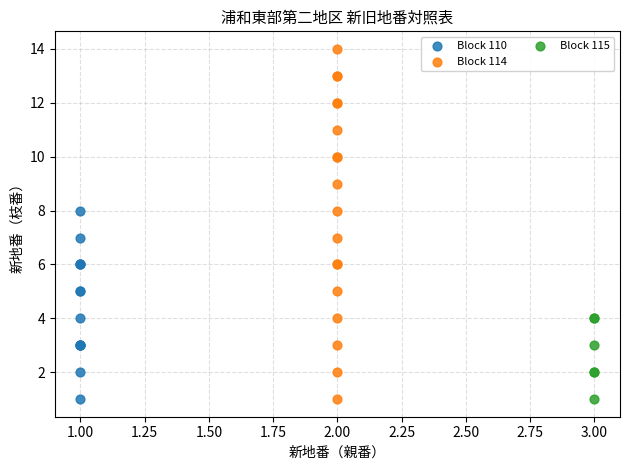

Which series reaches the maximum Y coordinate?

Block 114